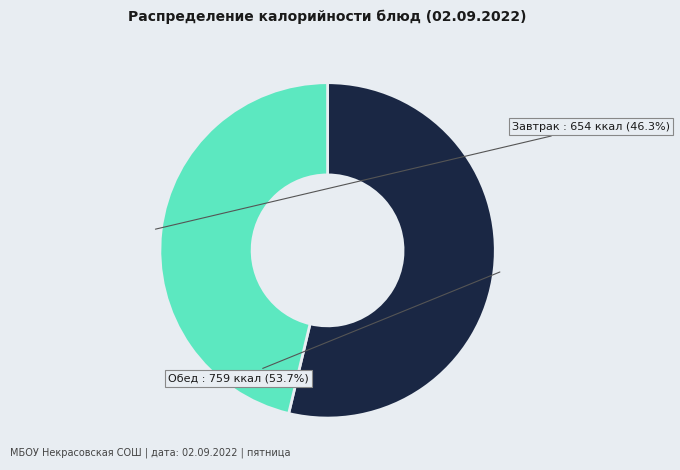

Count the number of slices in the pie.

2